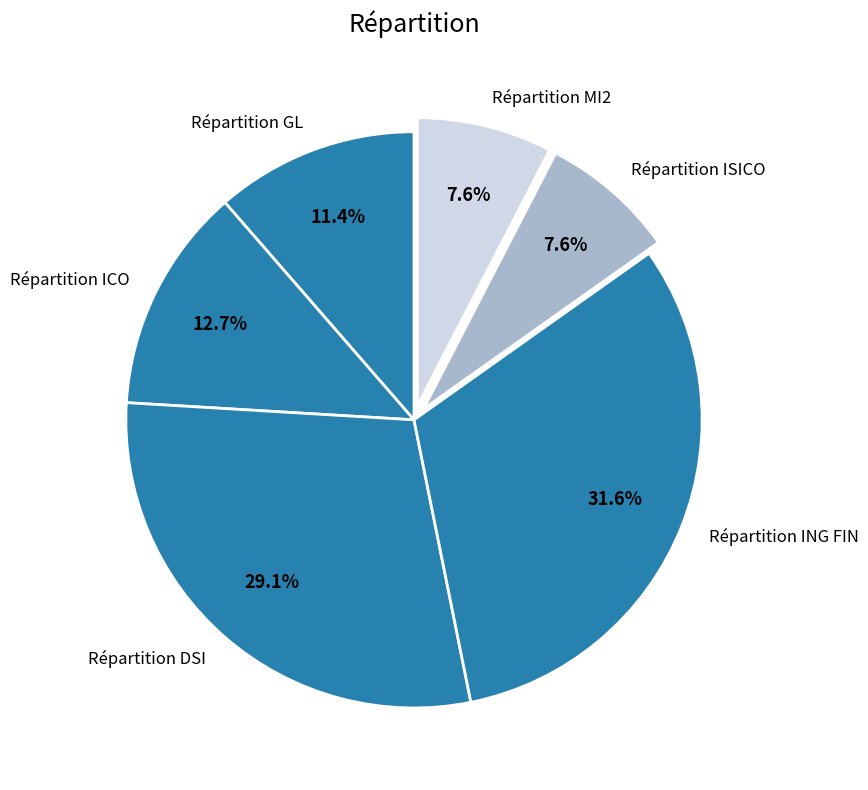

To the nearest percent, what is the difference between the Répartition GL and Répartition ISICO slice percentages?

4%